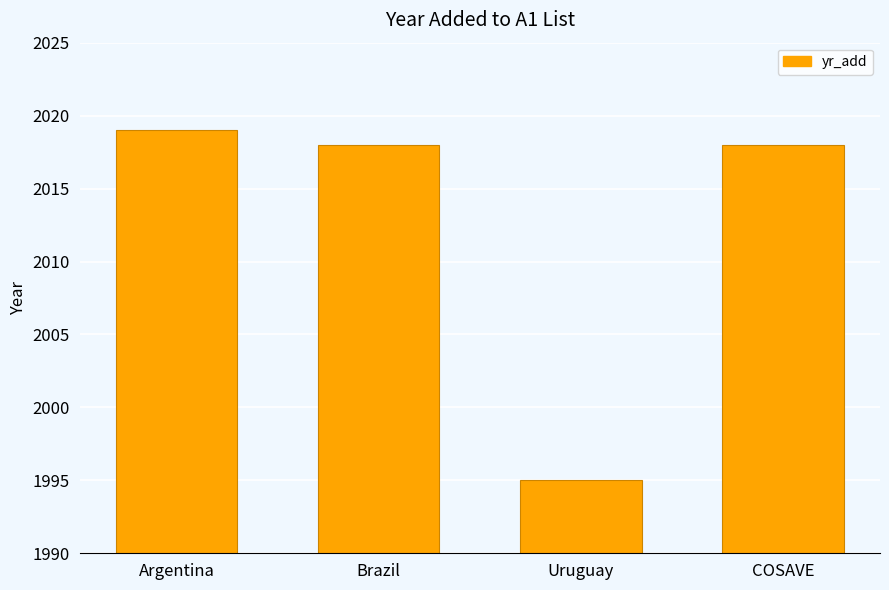

Reading left to right, extract all data points from this chart.

Argentina=2019	Brazil=2018	Uruguay=1995	COSAVE=2018